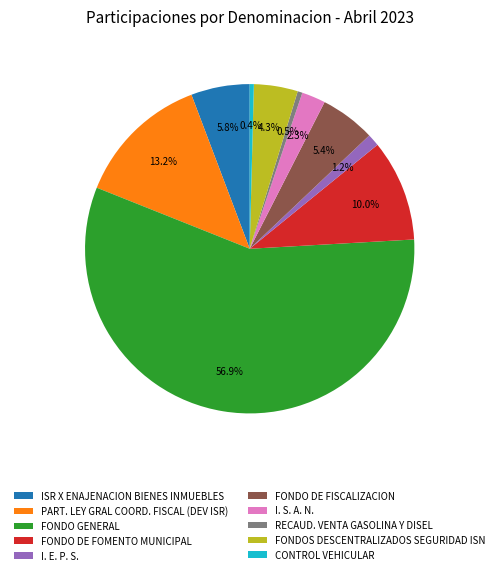

To the nearest percent, what is the difference between the PART. LEY GRAL COORD. FISCAL (DEV ISR) and FONDO DE FISCALIZACION slice percentages?

8%